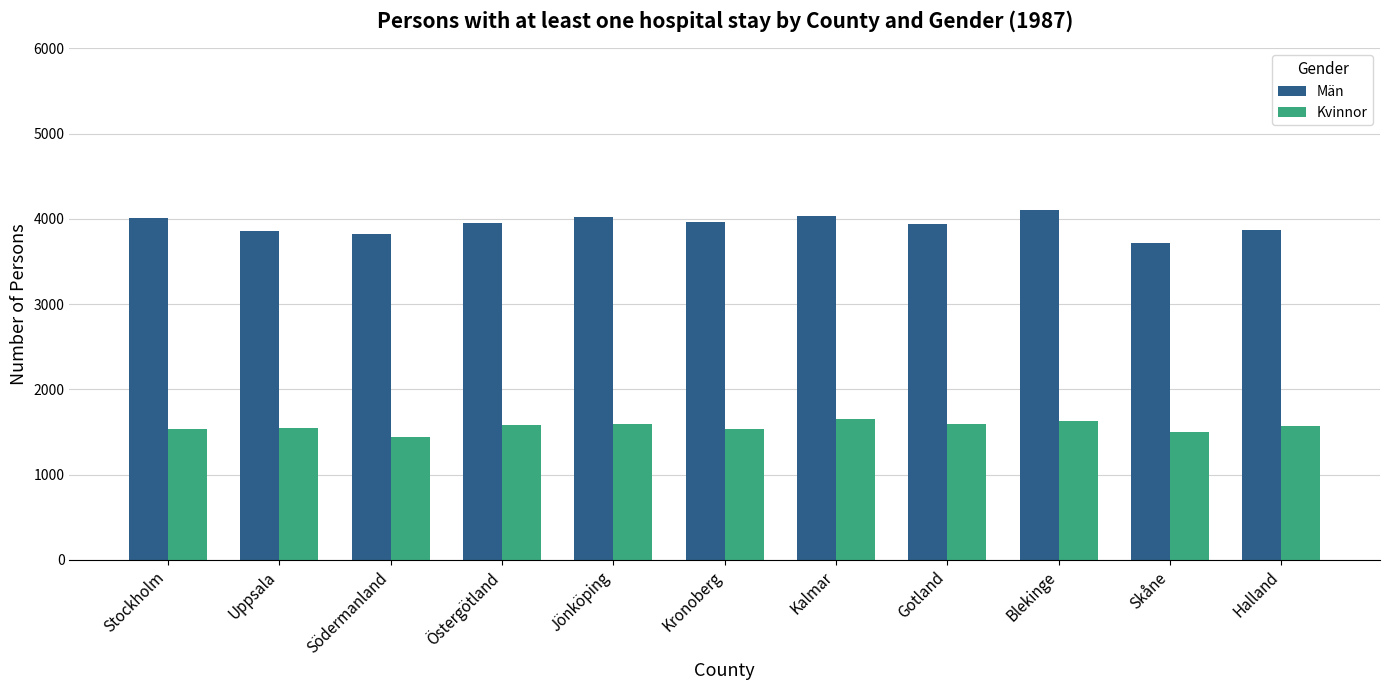

What is the value of the Män bar at the 5th from the left?

4016